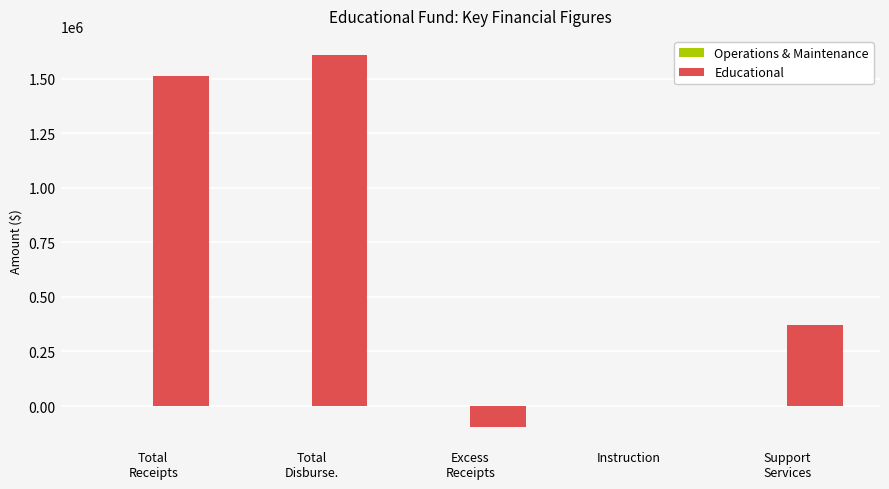

What is the sum of all values?

3394656